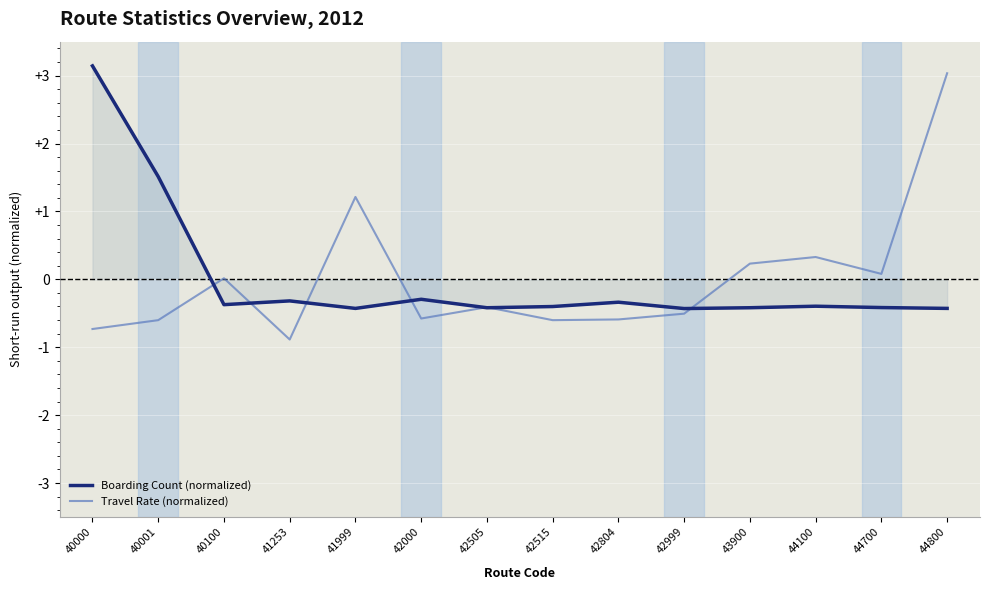

Rank the series by their maximum value, from lowest to highest.

Travel Rate (normalized), Boarding Count (normalized)